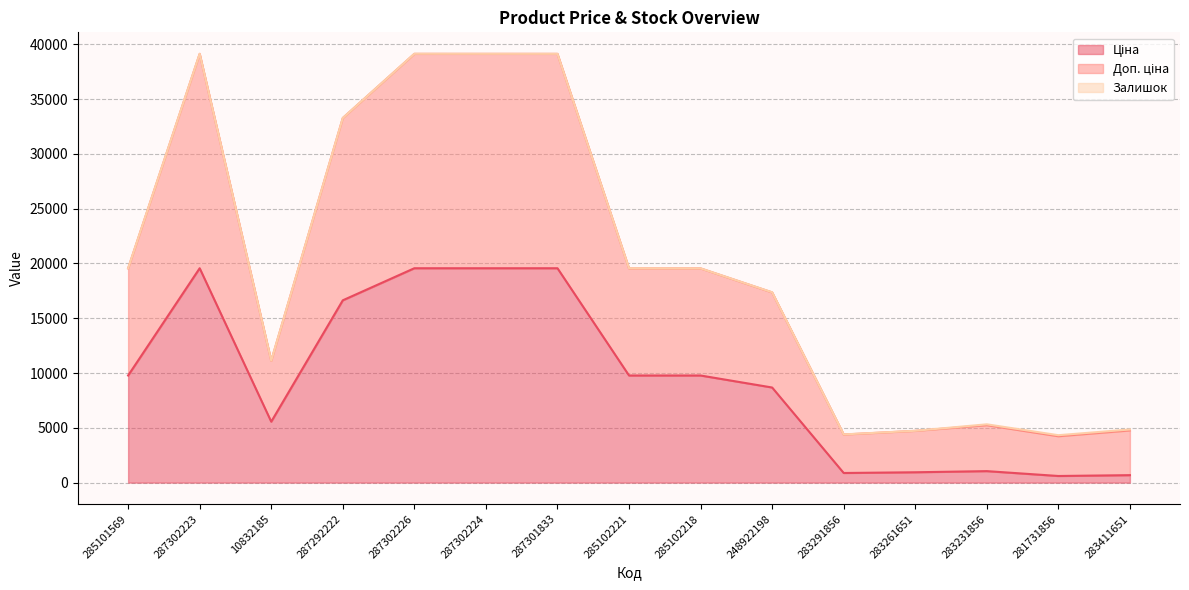

In Ціна, how many points are lower than both neighbors (excluding endpoints)?

3